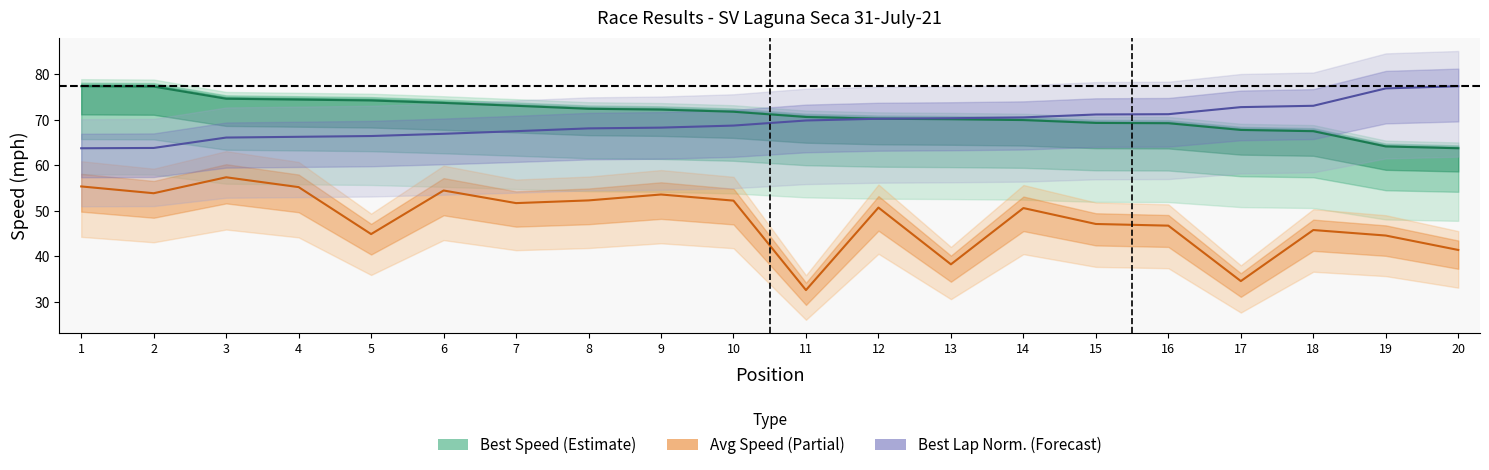

At 16, list the series in order from smallest to largest.

Average Speed, Best Speed, Best Lap (norm.)